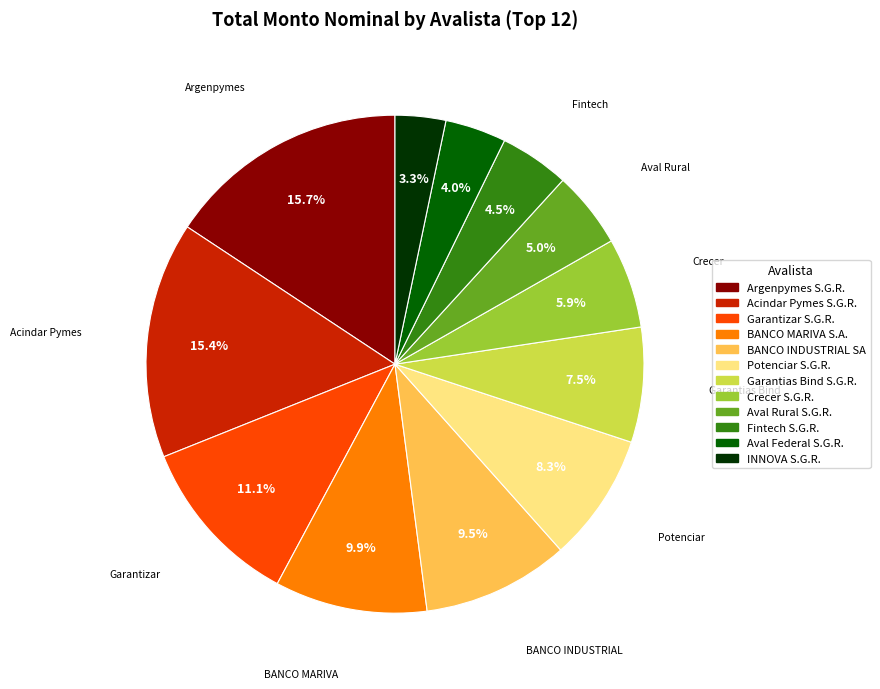

Does Aval Federal S.G.R. account for over 50% of the chart?

No